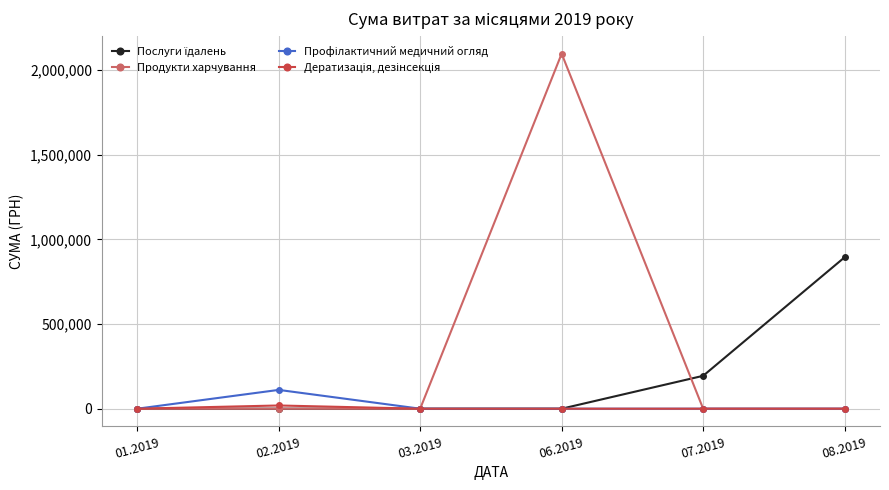

What is the difference between the highest and lowest values at 08.2019?

894443.5